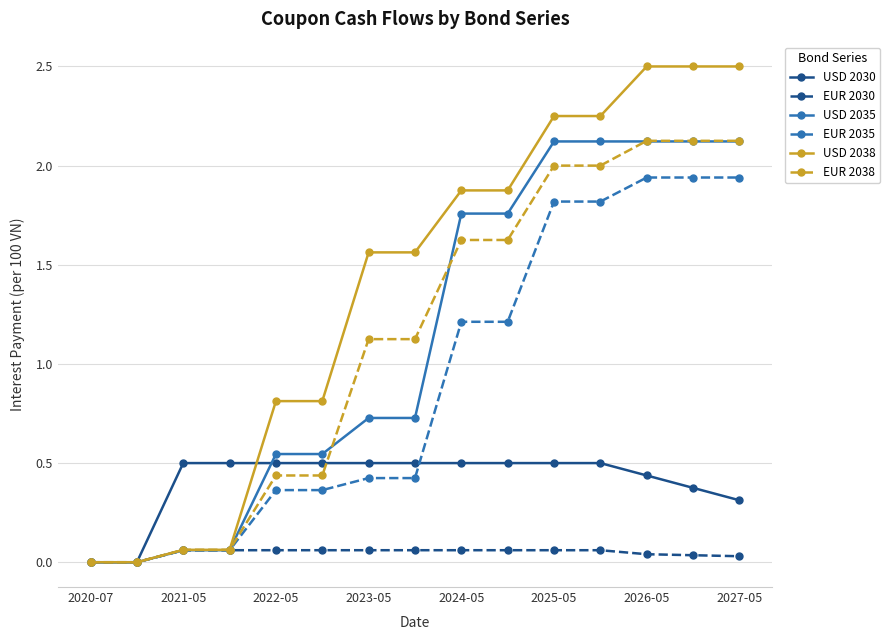

Does the chart display data point markers on the line(s)?

Yes